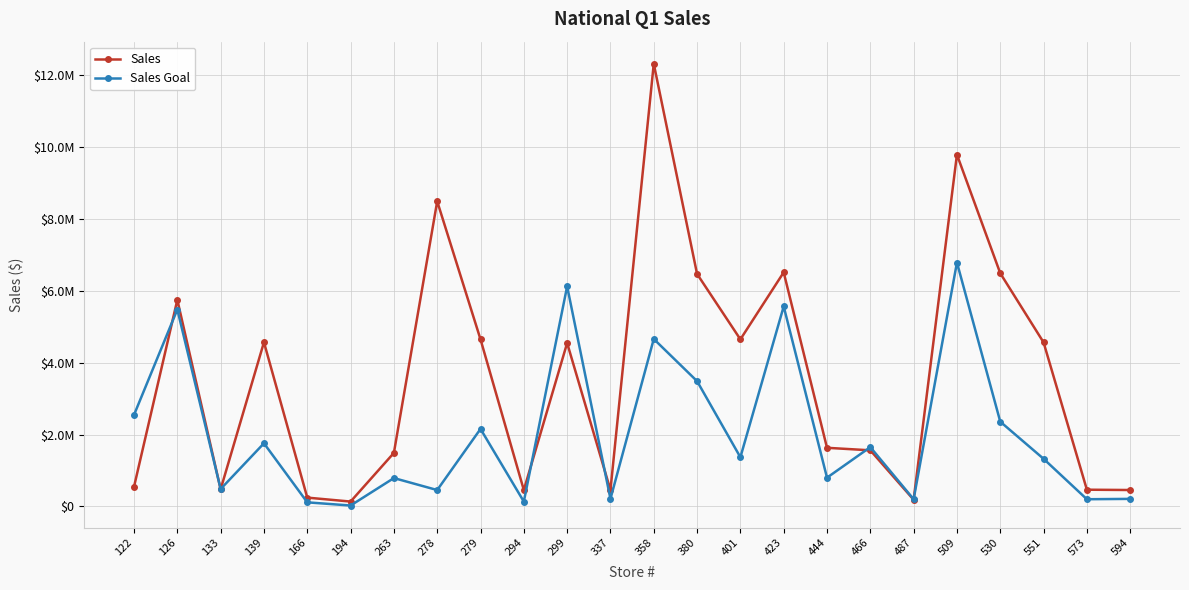

Between 139 and 294, which is larger?

139